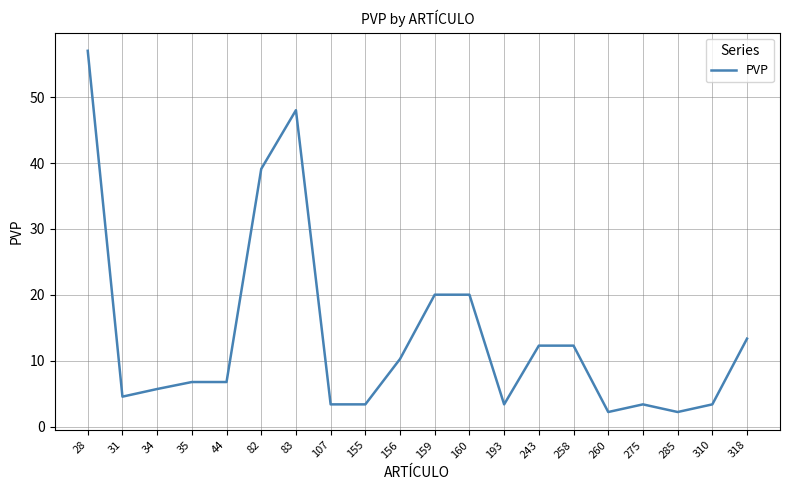

Reading left to right, list all the values displayed in this chart.

28=57.0	31=4.6	34=5.7	35=6.8	44=6.8	82=39.1	83=48.0	107=3.4	155=3.4	156=10.3	159=20.0	160=20.0	193=3.4	243=12.3	258=12.3	260=2.2	275=3.4	285=2.2	310=3.4	318=13.4